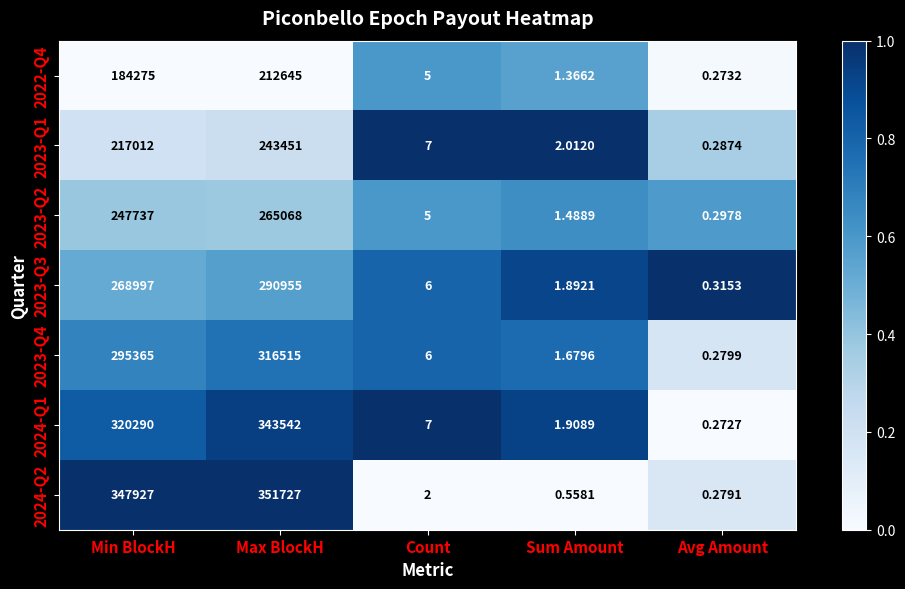

How many data points does each series have?

5